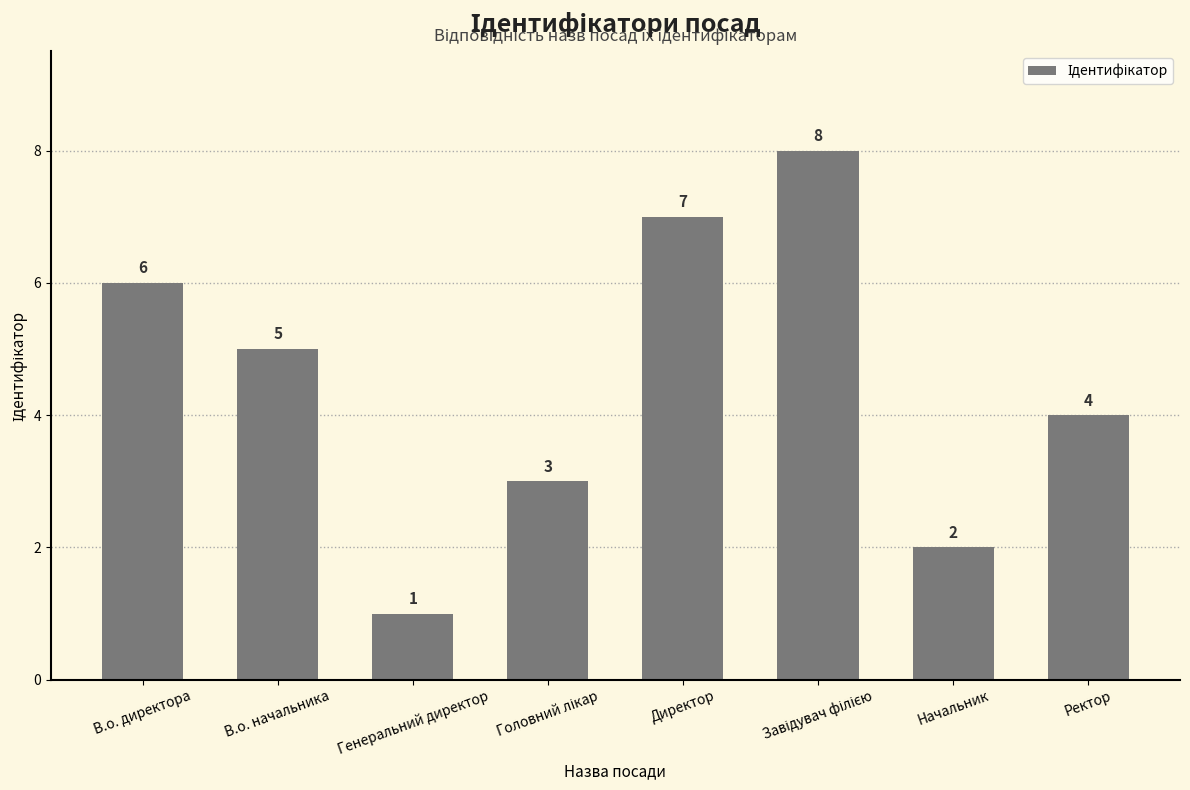

How many data points are less than 5?

4